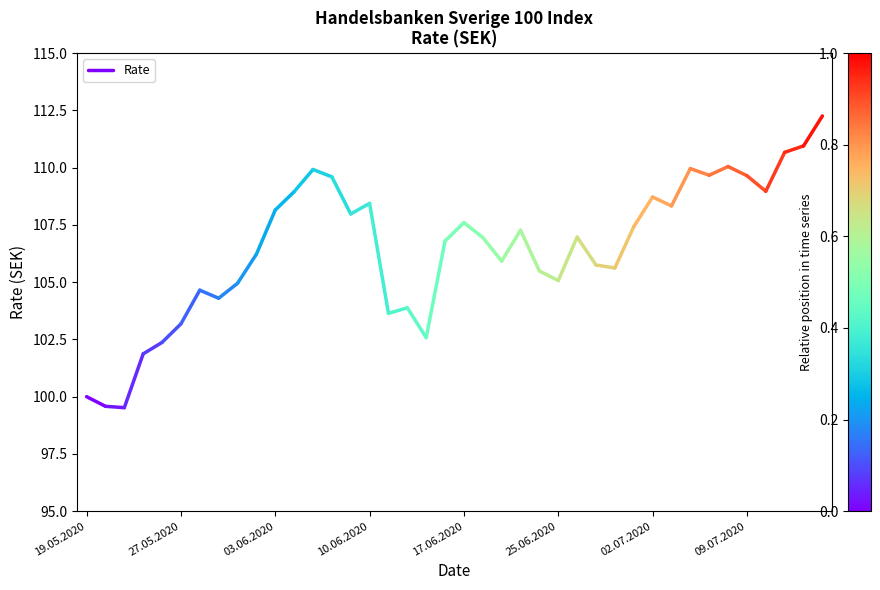

What is the value of the 1st point from the left?

100.0